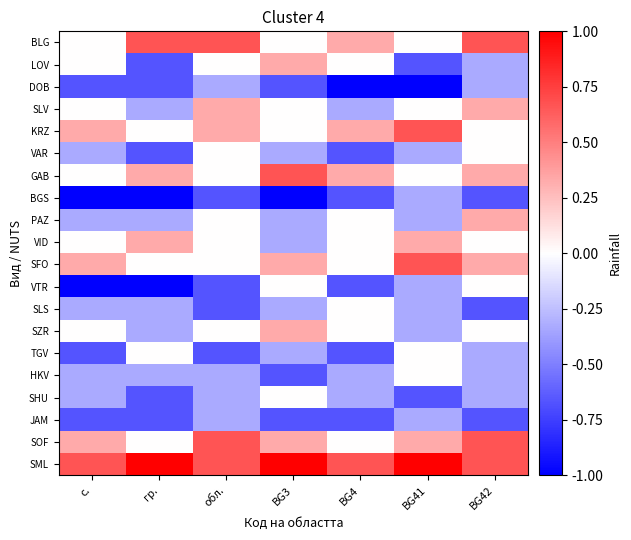

What is the total value across all series at BG3?

-1.7